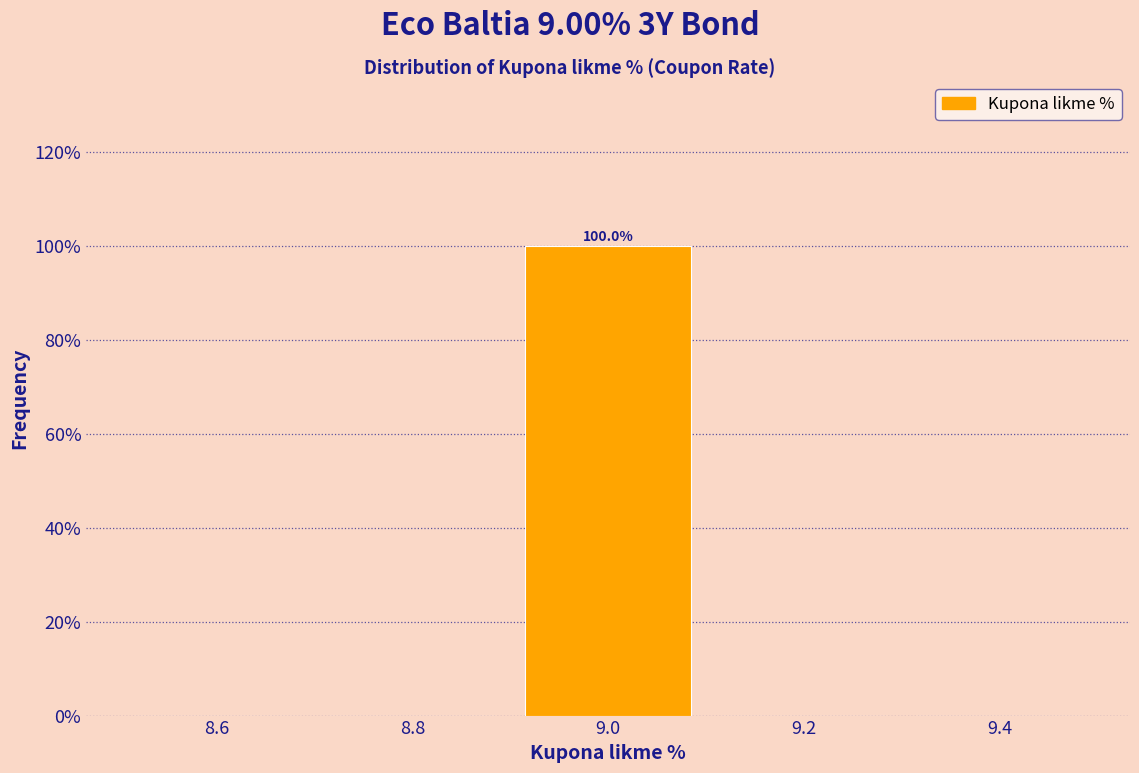

Which range on the x-axis has the tallest bar?

8.9 to 9.1